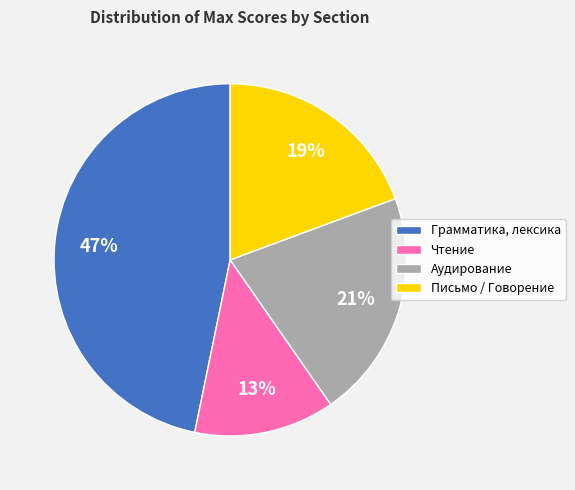

What percentage is the Грамматика, лексика slice, to the nearest percent?

47%